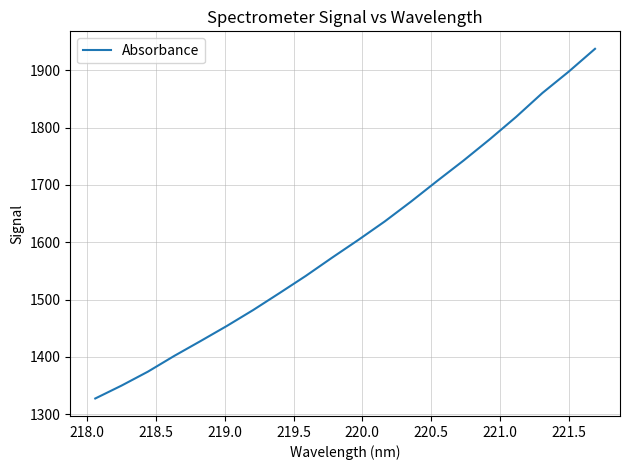

Is this an area chart (filled region under the line)?

No